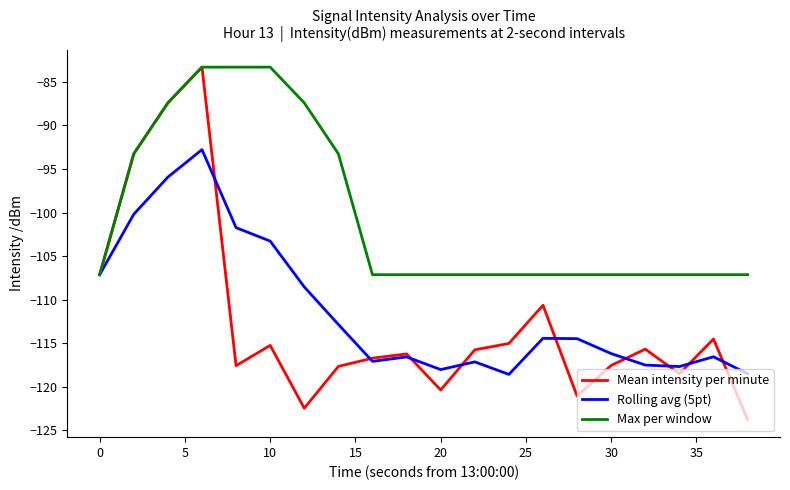

What is the minimum value for Max per window?

-107.1